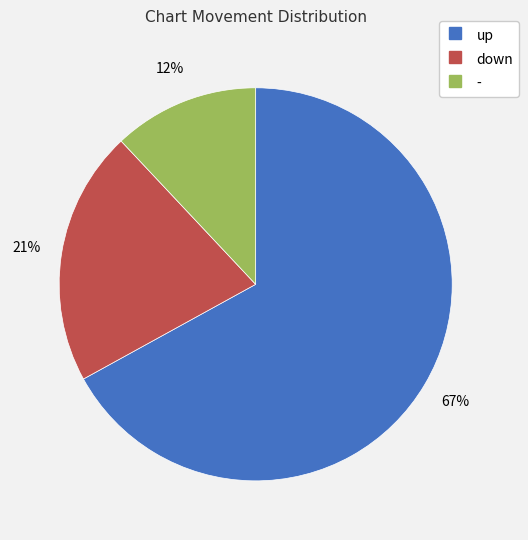

What percentage is the - slice, to the nearest percent?

12%